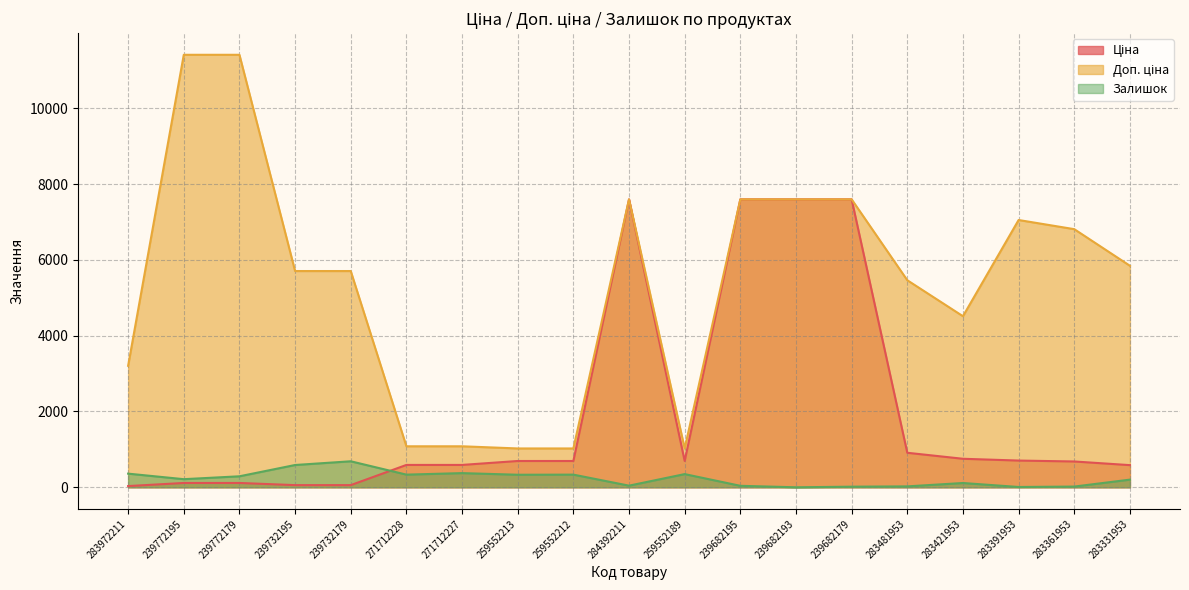

Between 239772195 and 239682179, which series saw the biggest shift?

Ціна